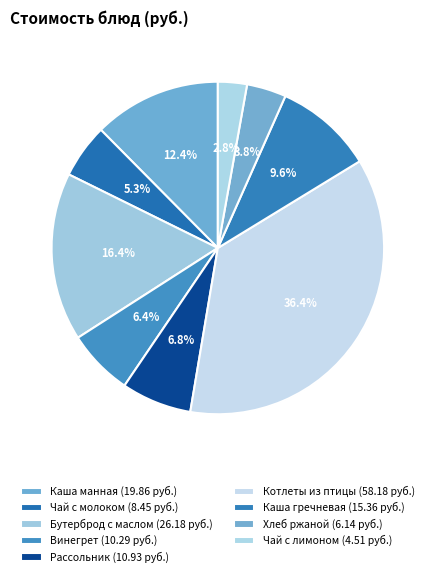

Which slice is the largest?

Котлеты рубленые из птицы